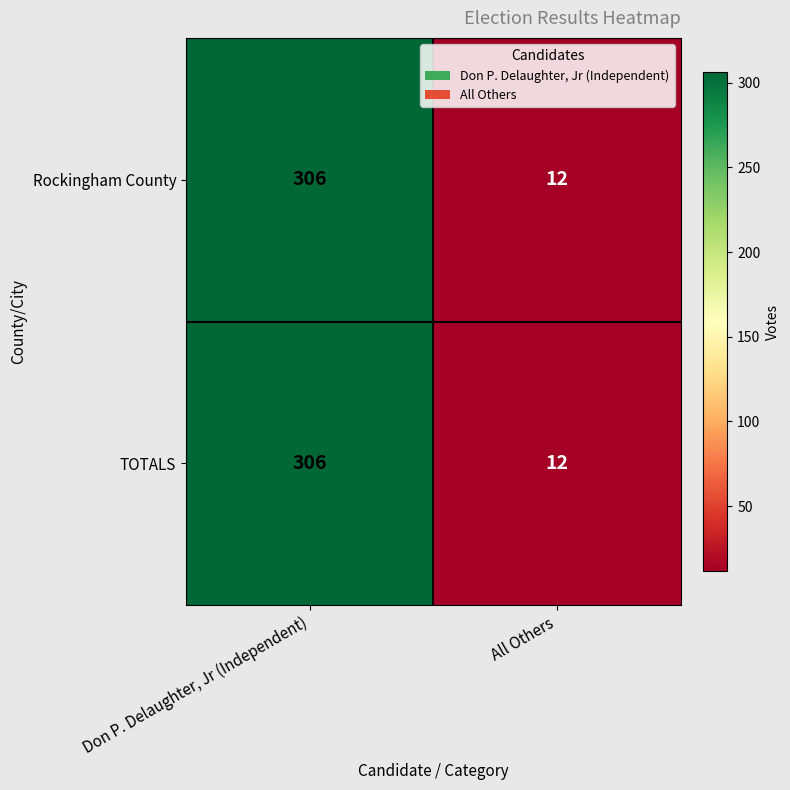

List the labels in order of TOTALS value, smallest first.

All Others, Don P. Delaughter, Jr (Independent)